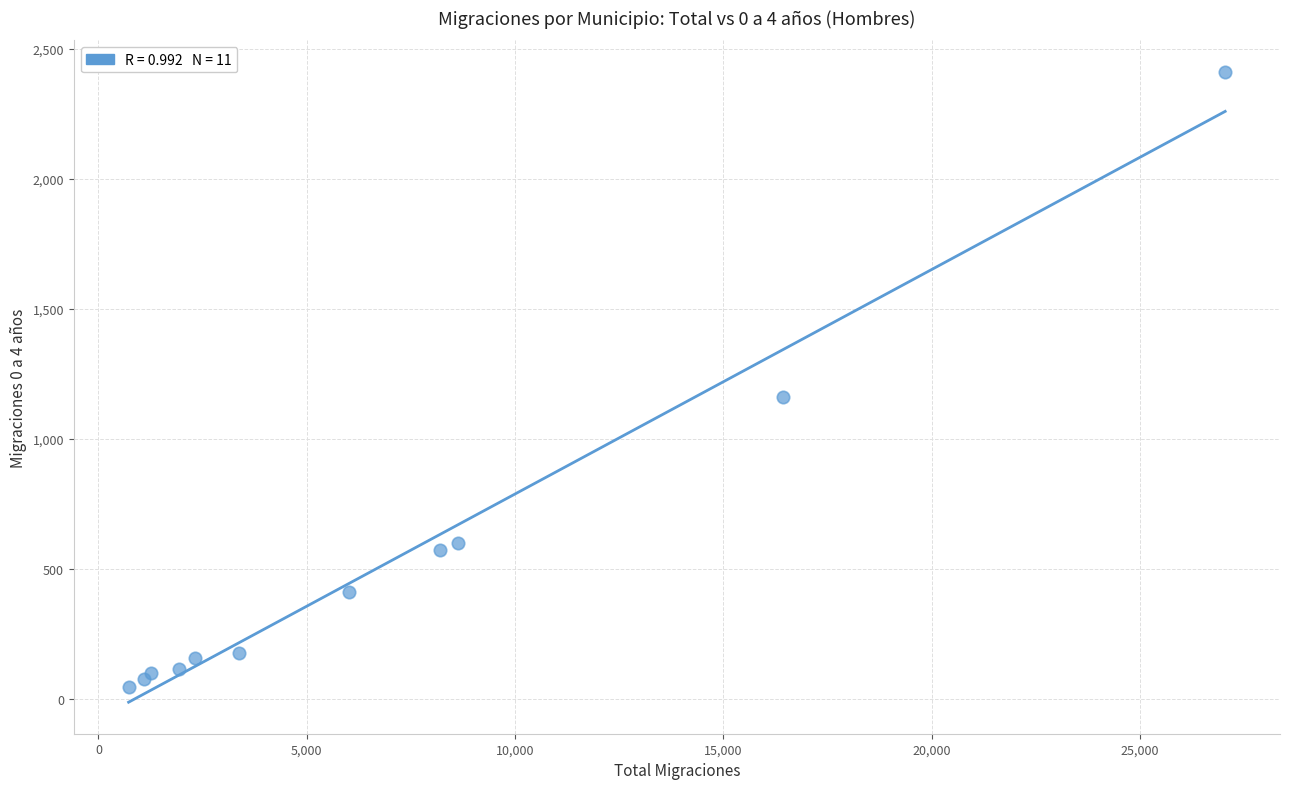

What Y value in the scatter plot is closest to 1229?

1161